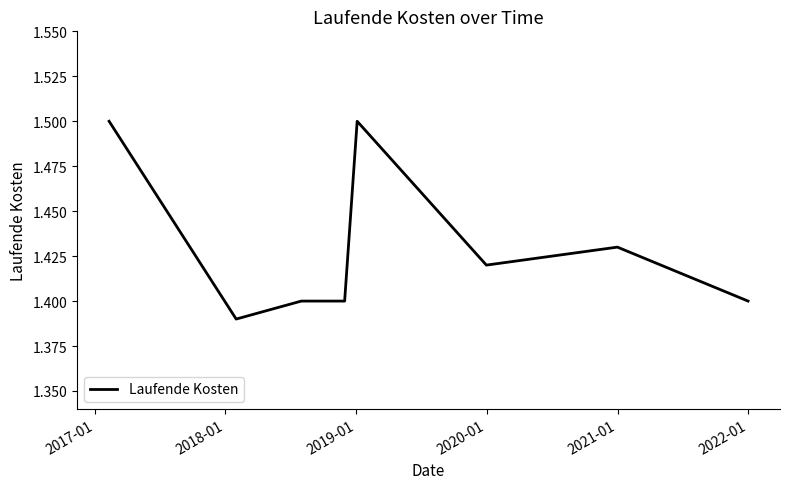

True or false: there are more than 1 points higher than both neighbors.

True